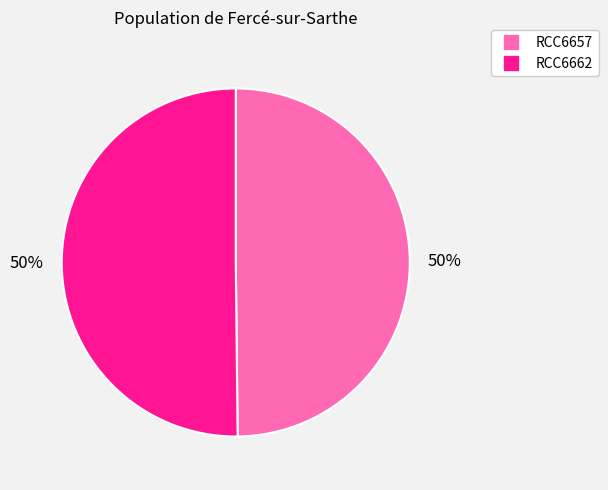

To the nearest percent, what percentage of the pie is RCC6662?

50%